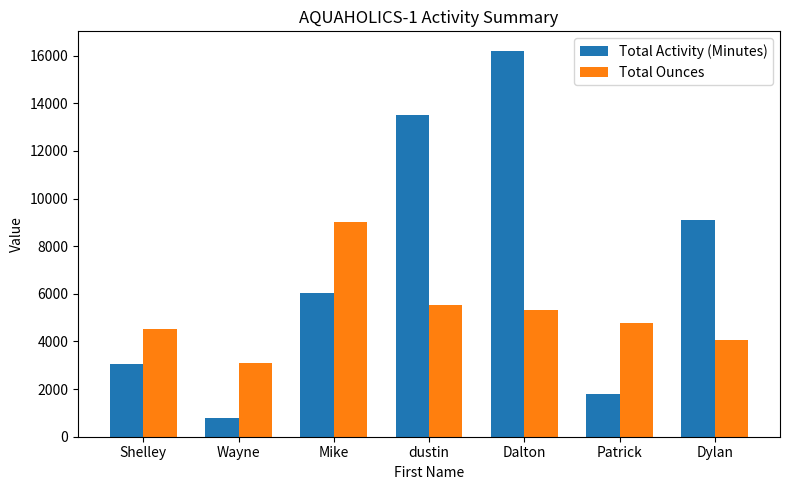

What is the value of the Total Ounces bar at the 6th from the left?

4793